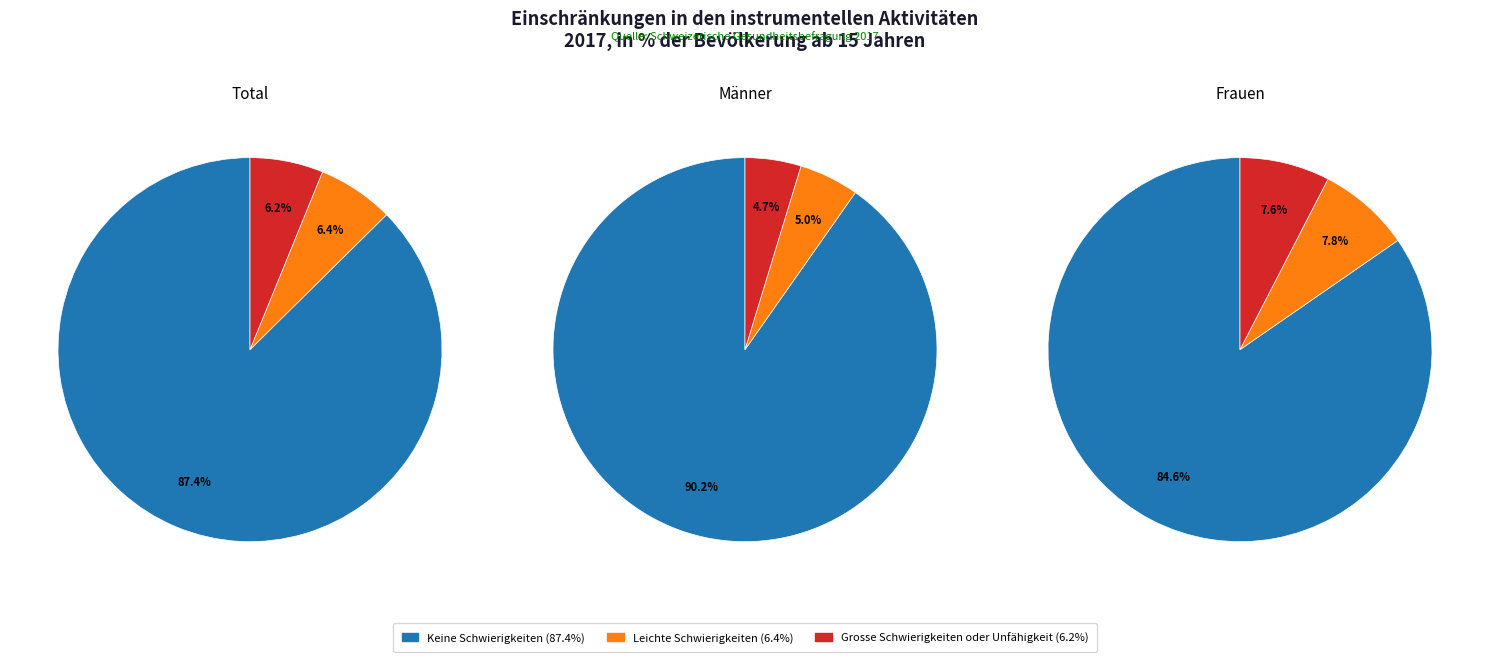

Count the number of slices in the pie.

3